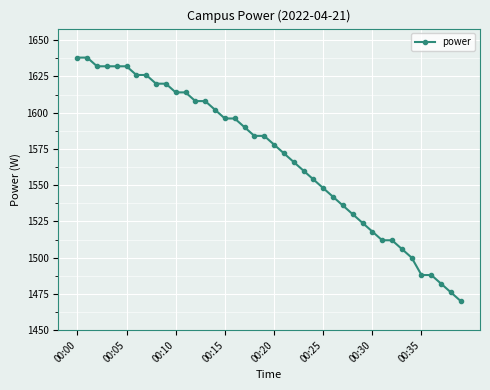

What is the greatest value displayed?

1638